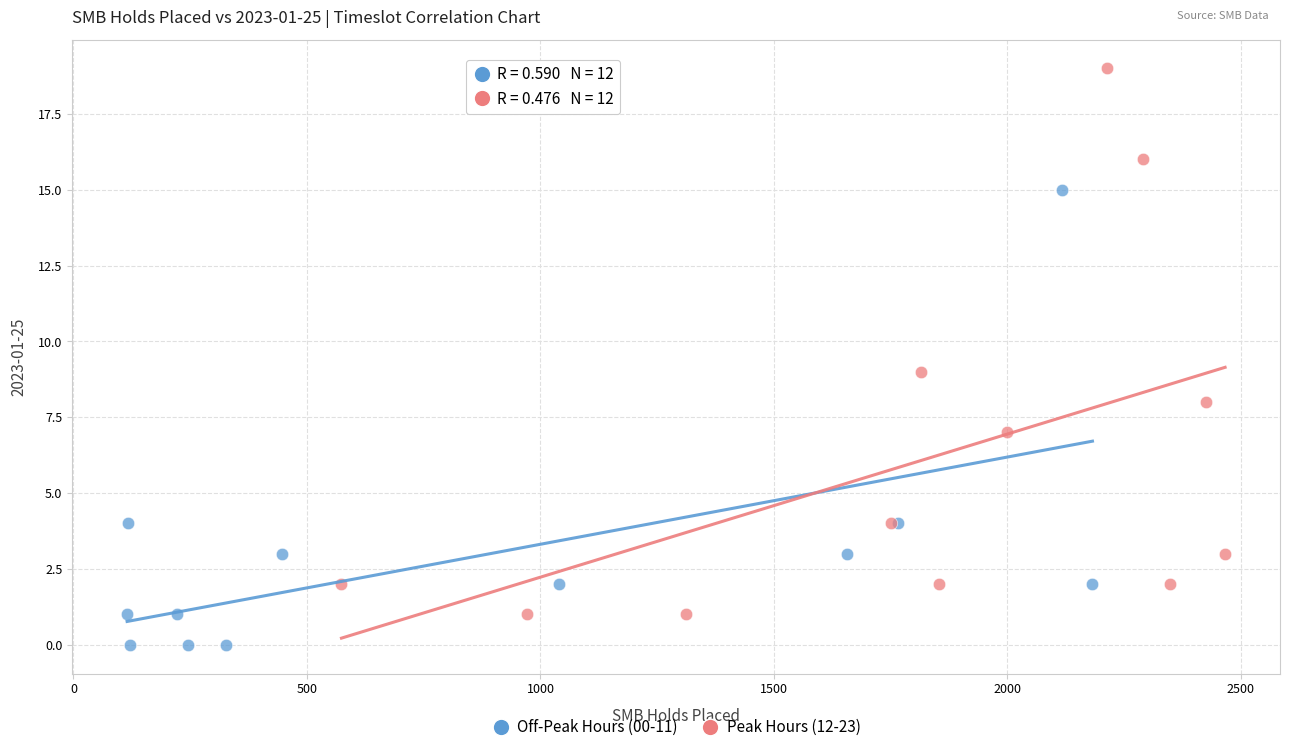

Which series reaches the maximum Y coordinate?

Peak Hours (12-23)